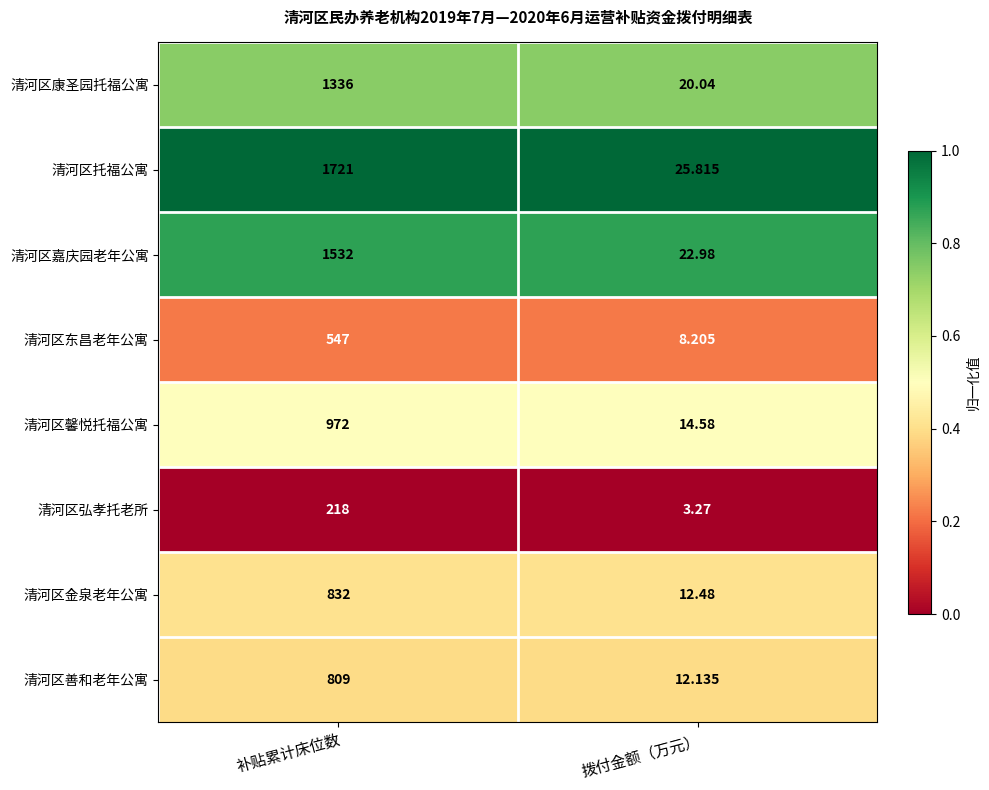

What is the difference between the highest and lowest values at 补贴累计床位数?

1503.0